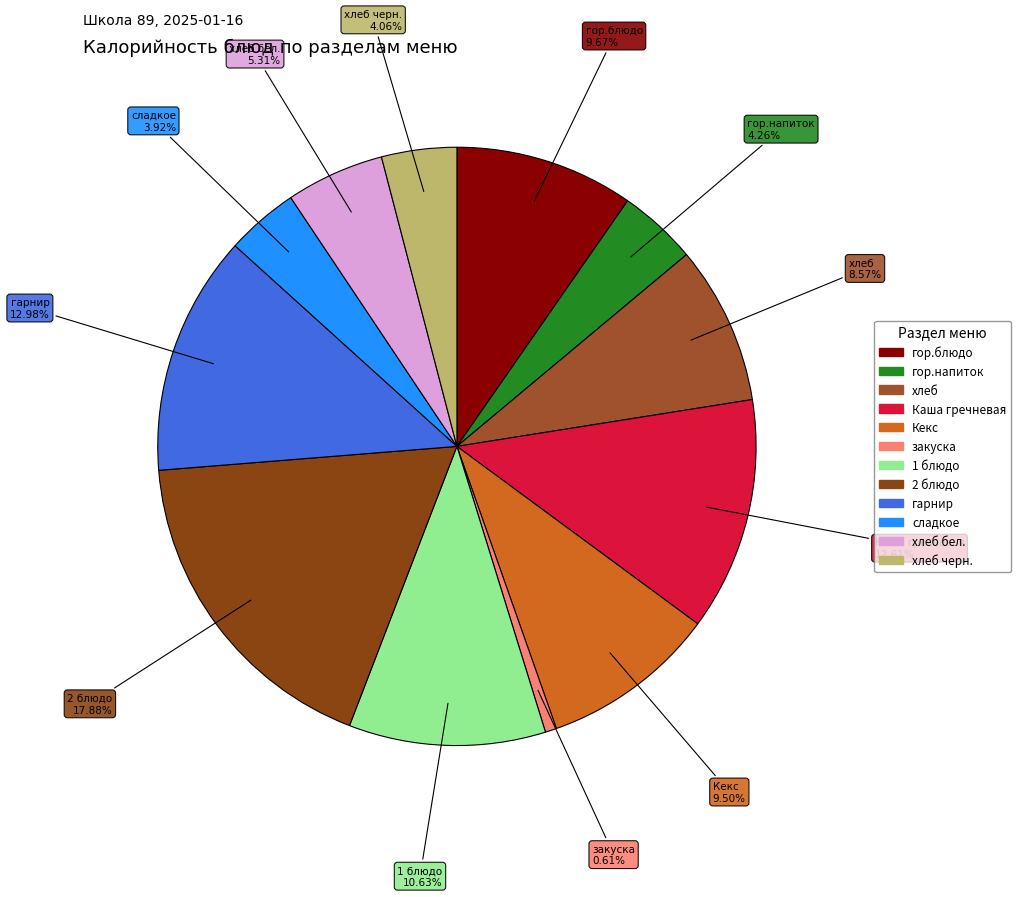

What percentage is the закуска slice, to the nearest percent?

1%